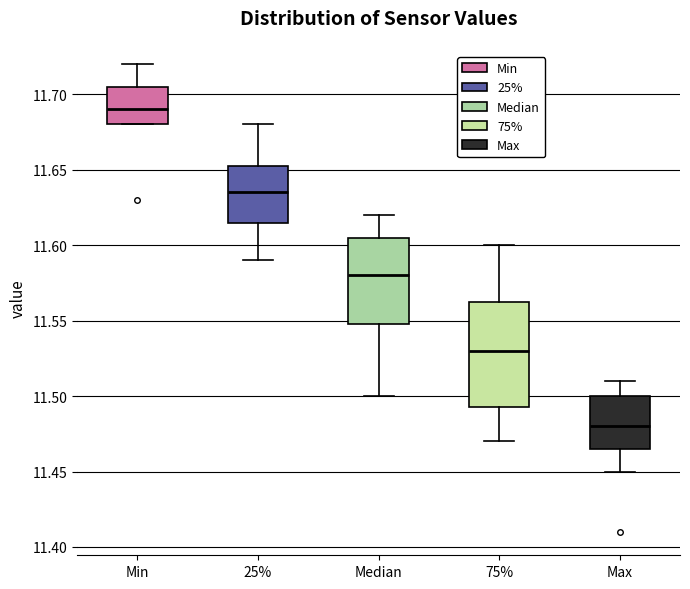

Comparing the boxes themselves (not the whiskers), which one is the tallest?

75%